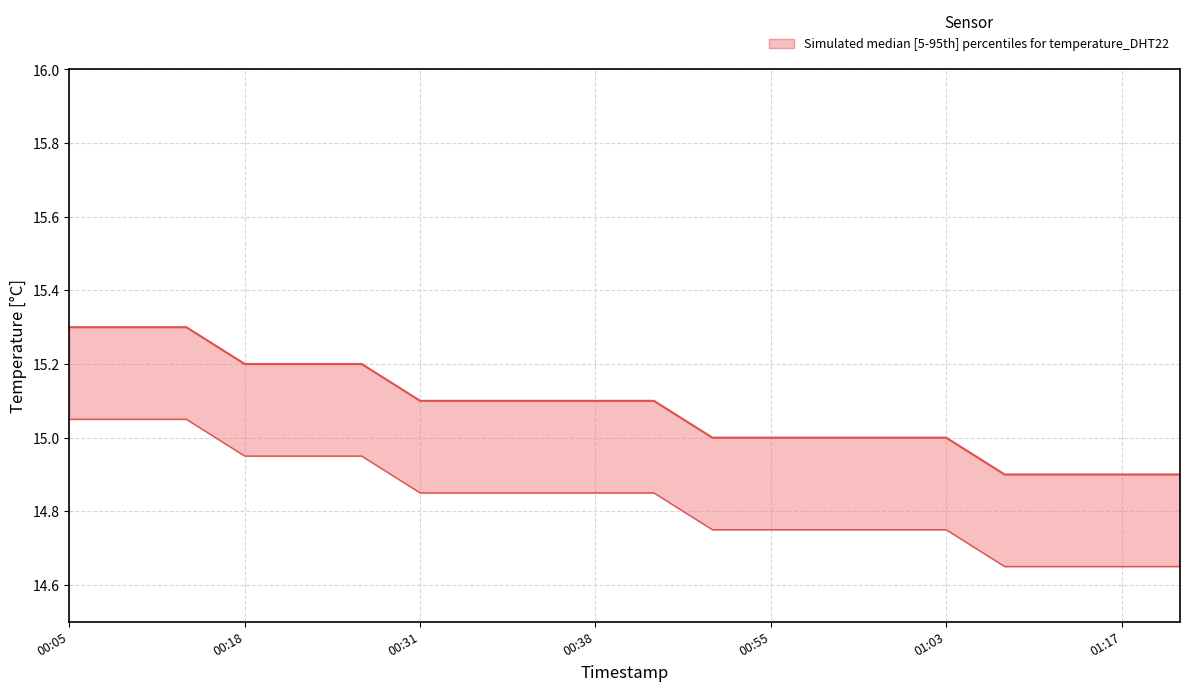

True or false: there are more than 0 points higher than both neighbors.

False